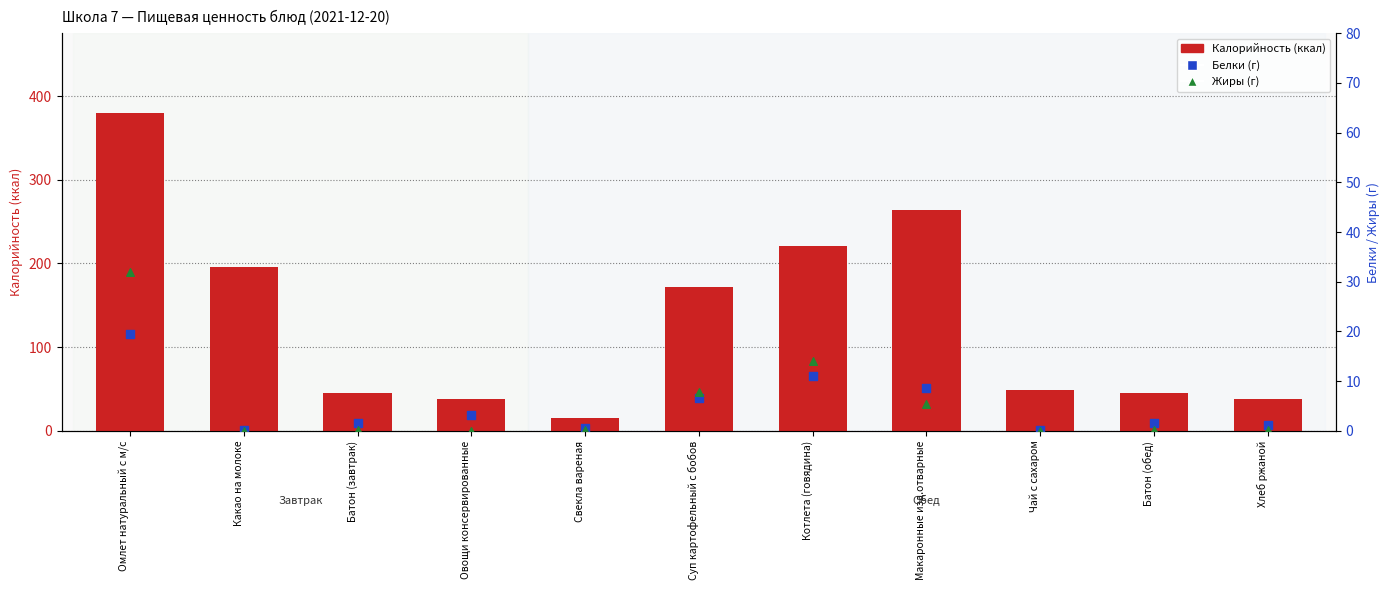

Which series has the largest Y range (max minus min)?

Калорийность